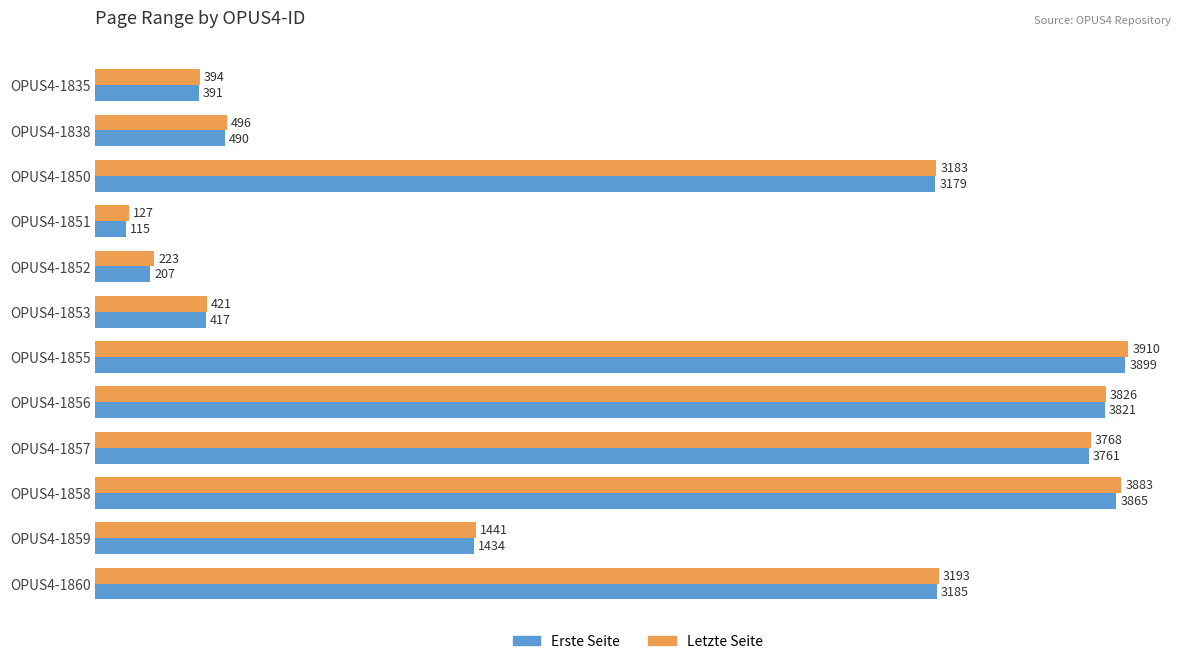

At which category is the sum across all series the highest?

OPUS4-1855